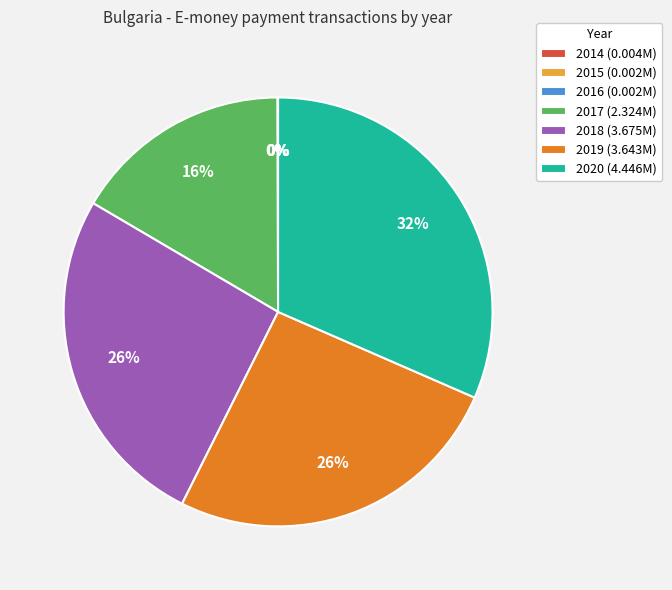

To the nearest percent, what is the difference between the largest and smallest slice percentages?

32%